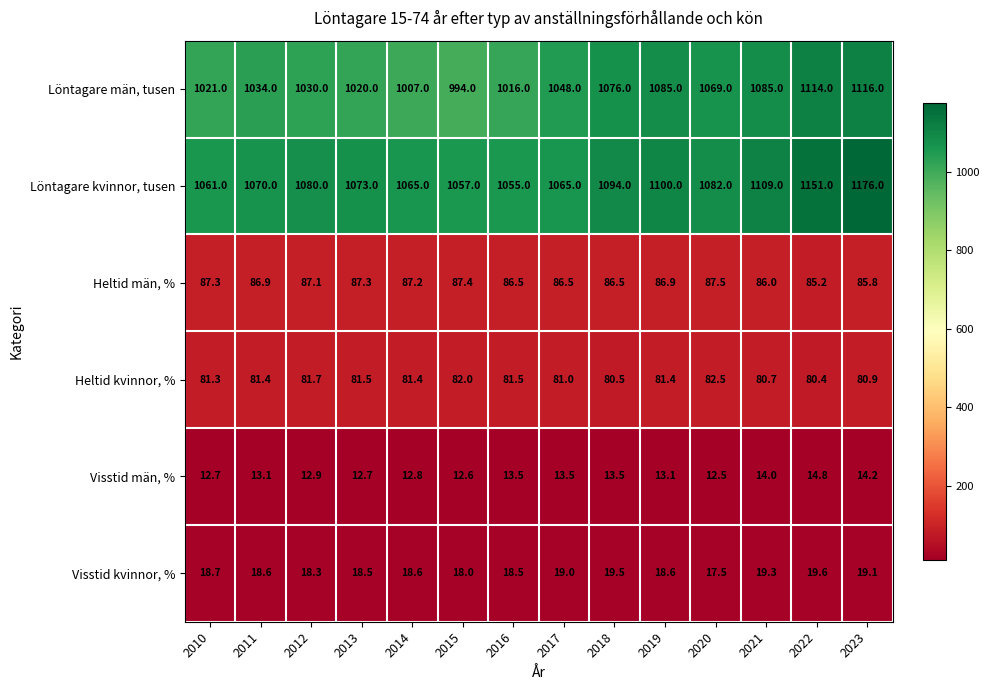

Rank the series at 2011 from highest to lowest value.

Löntagare kvinnor, tusen, Löntagare män, tusen, Heltid män, %, Heltid kvinnor, %, Visstid kvinnor, %, Visstid män, %